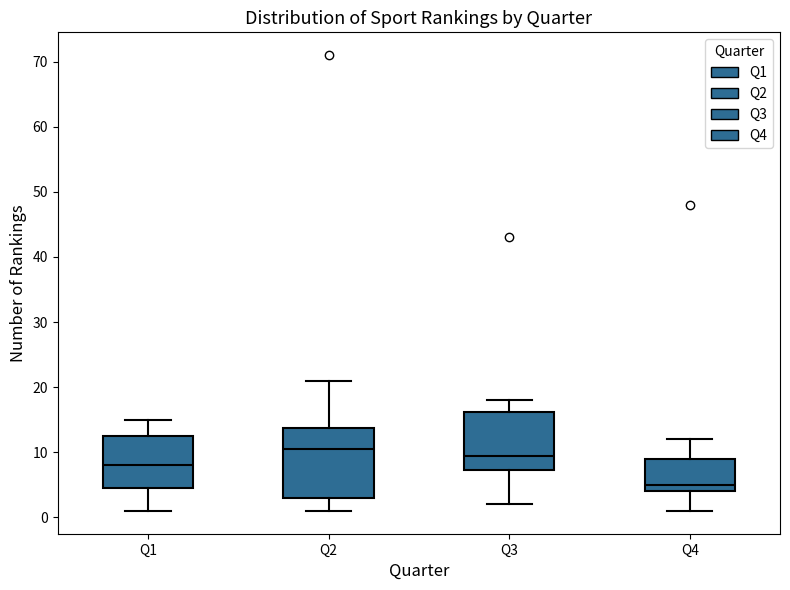

Reading left to right, read every box against the y-axis: the position of its median line, the range the box covers, and the ends of its whiskers. The values are not printed on the chart, so give them approximately, as read against the axis.

Q1: median 8, box 5 to 13, whiskers 1 to 15
Q2: median 11, box 3 to 14, whiskers 1 to 21
Q3: median 10, box 7 to 16, whiskers 2 to 18
Q4: median 5, box 4 to 9, whiskers 1 to 12